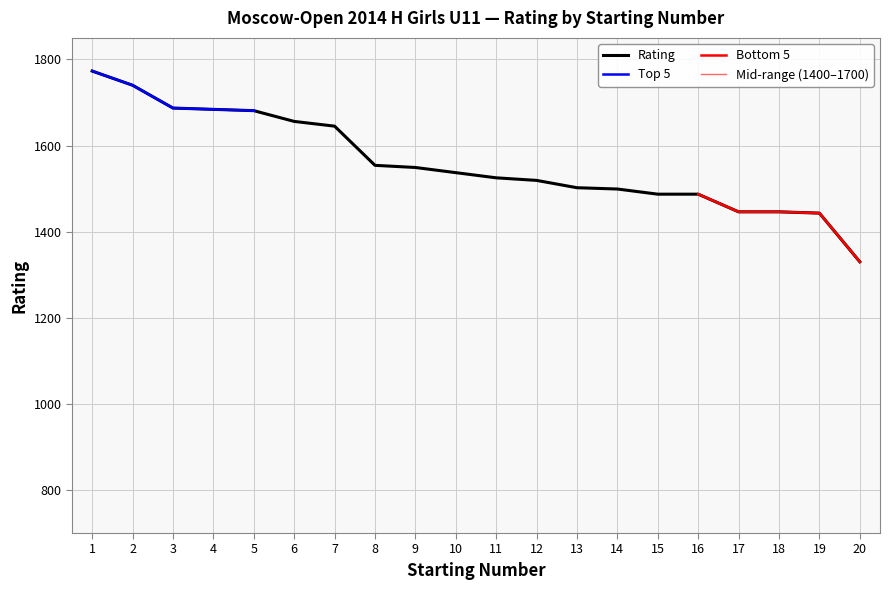

Count the number of data series in this chart.

4